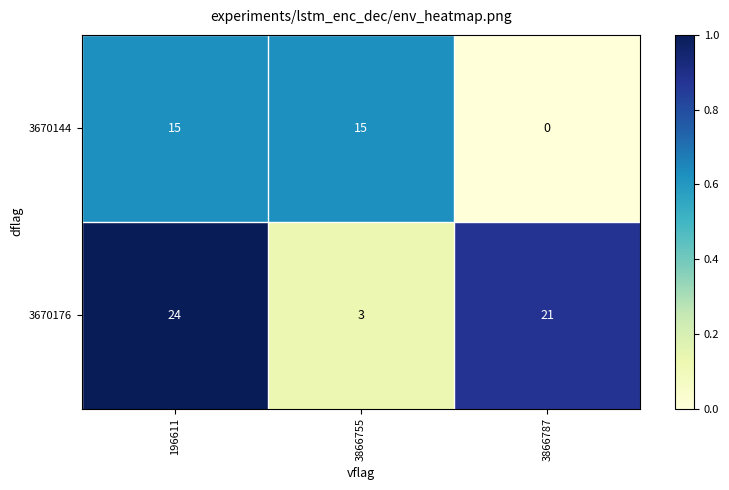

Count the 3670176 values in the range 3 to 24.

3